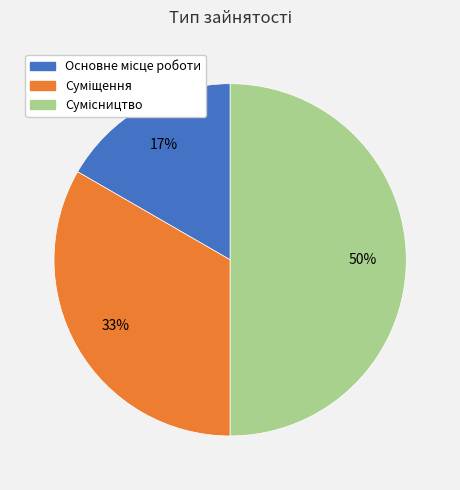

To the nearest percent, what is the average slice percentage?

33%